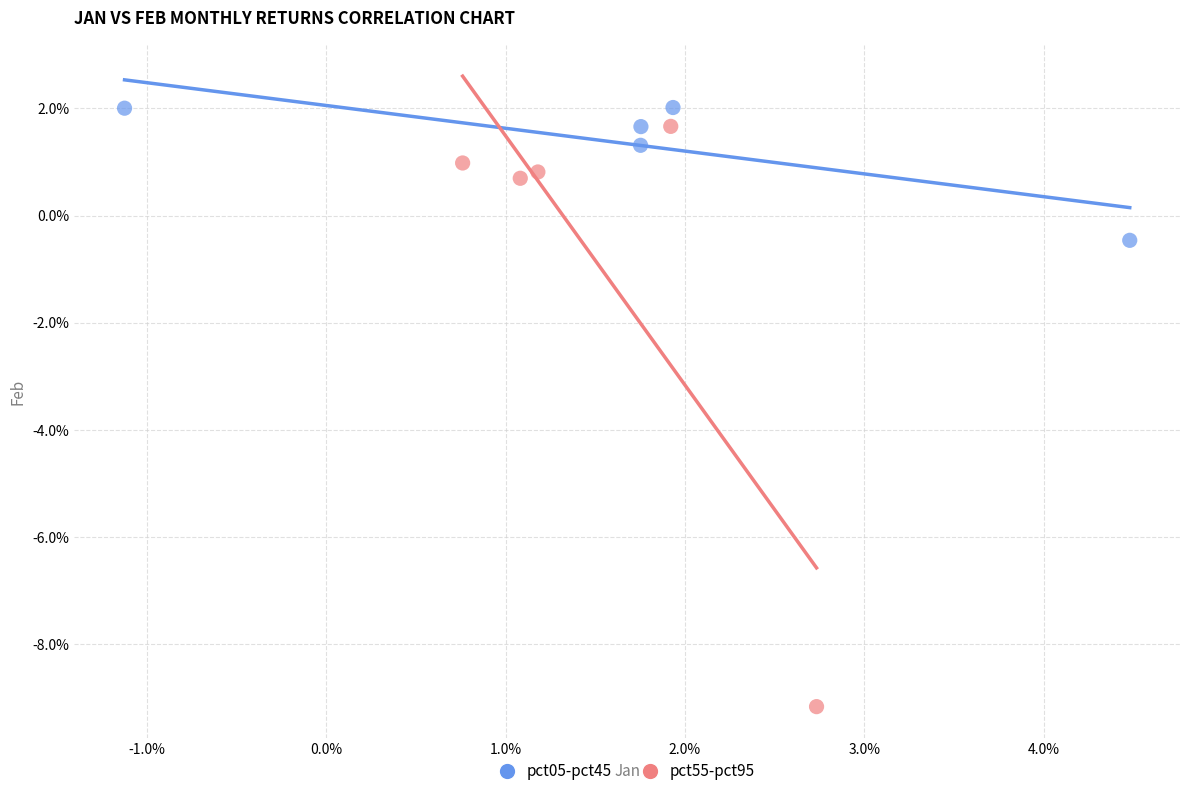

What are all the series names shown in the legend?

pct05-pct45, pct55-pct95